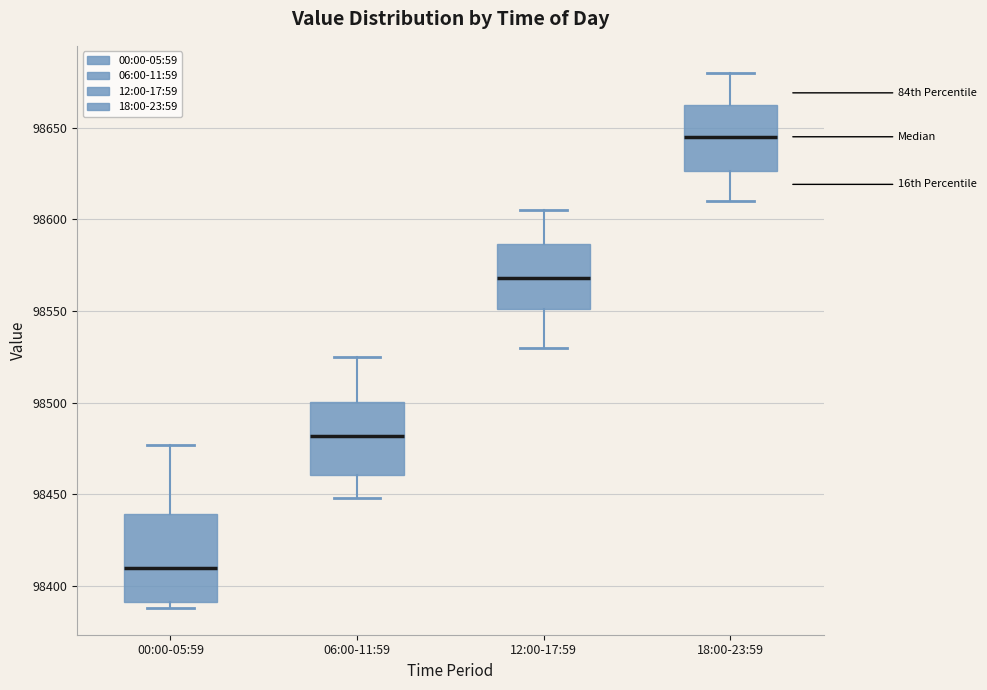

Comparing the boxes themselves (not the whiskers), which one is the tallest?

00:00-05:59